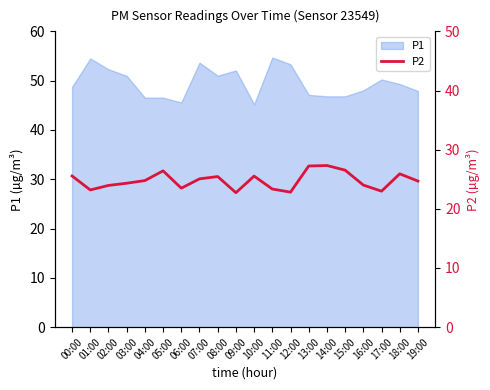

Where is the first local minimum?

01:00